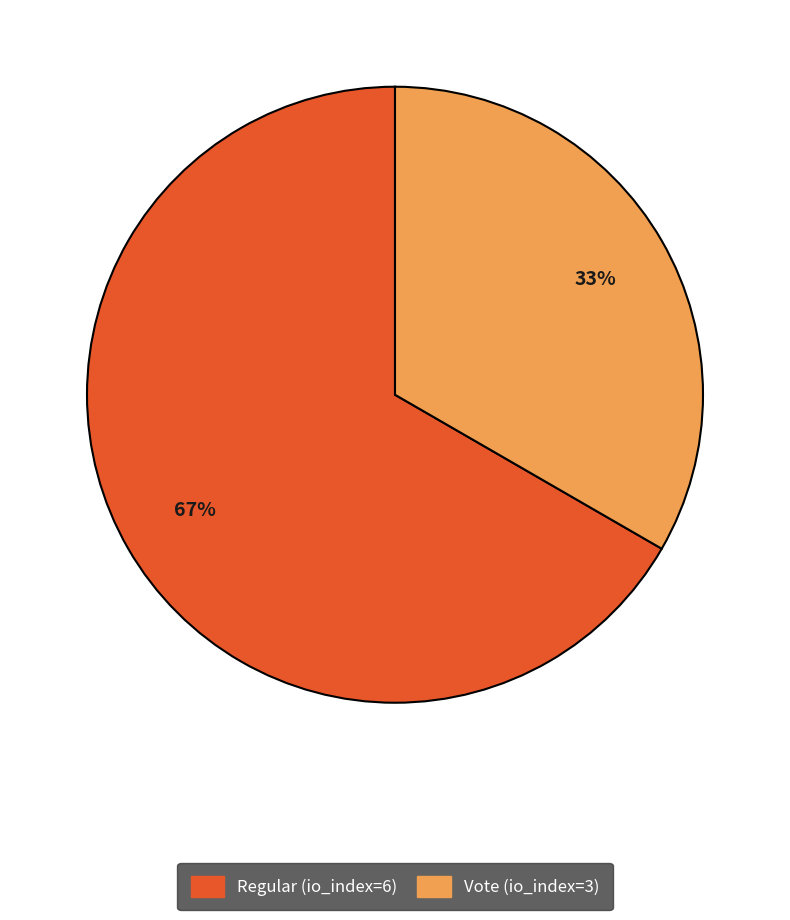

Rank the categories by value from highest to lowest.

Regular (io_index=6), Vote (io_index=3)